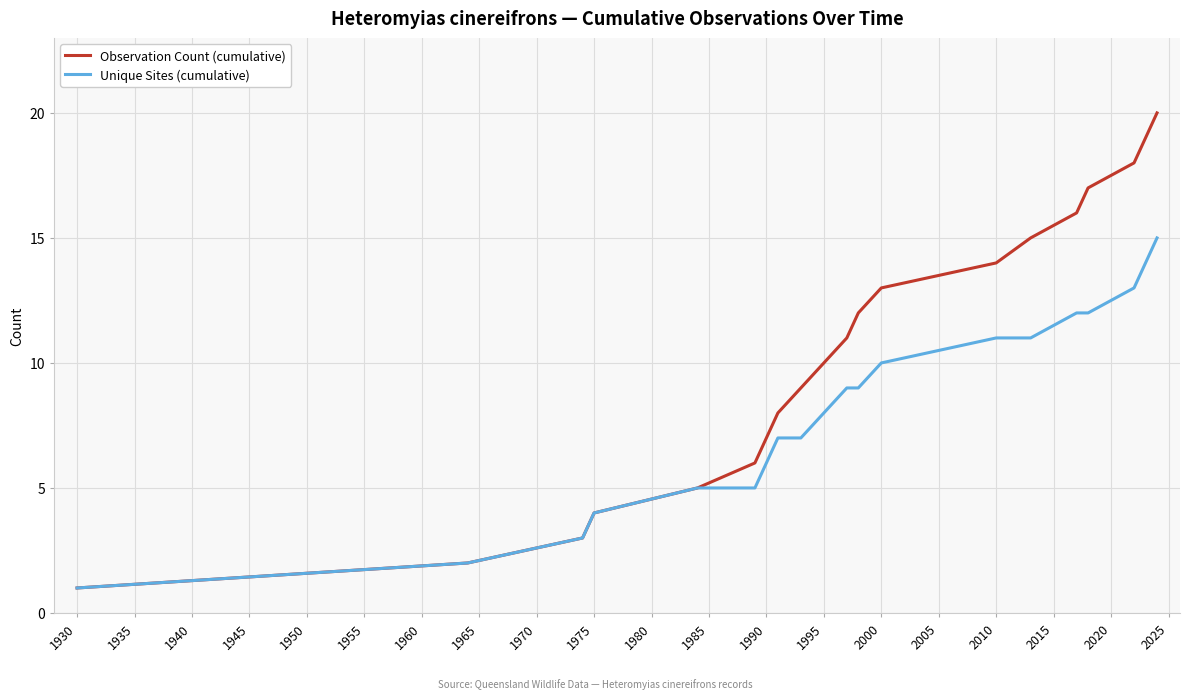

Rank the series by their maximum value, from lowest to highest.

Unique Sites (cumulative), Observation Count (cumulative)